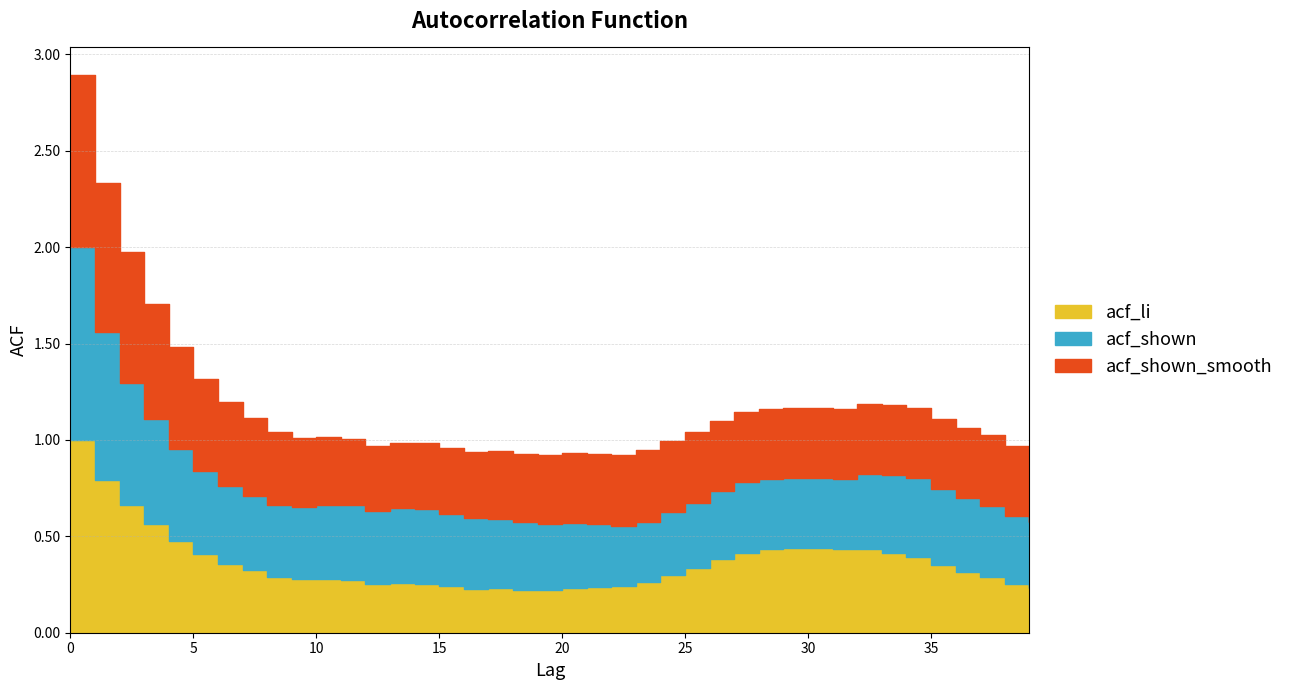

What is the value of the acf_li point at the 35th from the left?

0.4